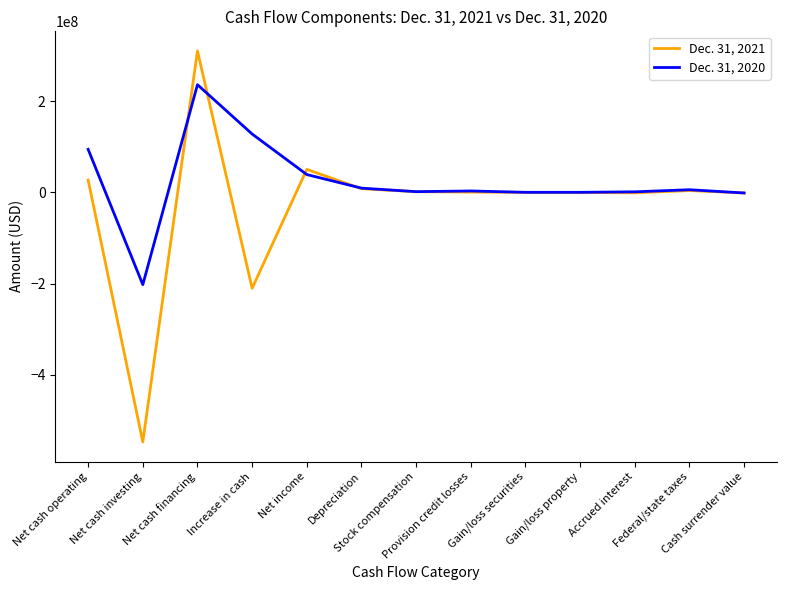

Which series has the widest spread of values?

Dec. 31, 2021